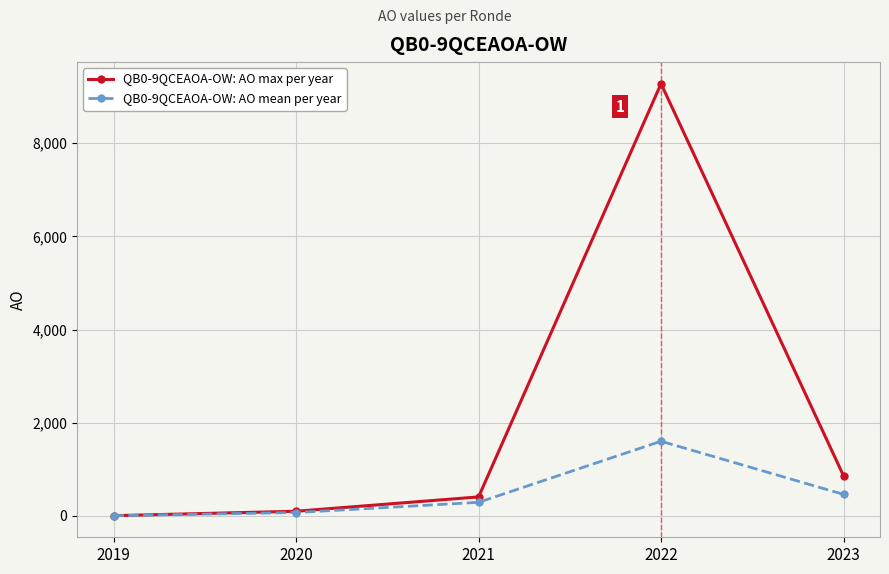

What is the difference between the highest and lowest values at 2022?

7675.9